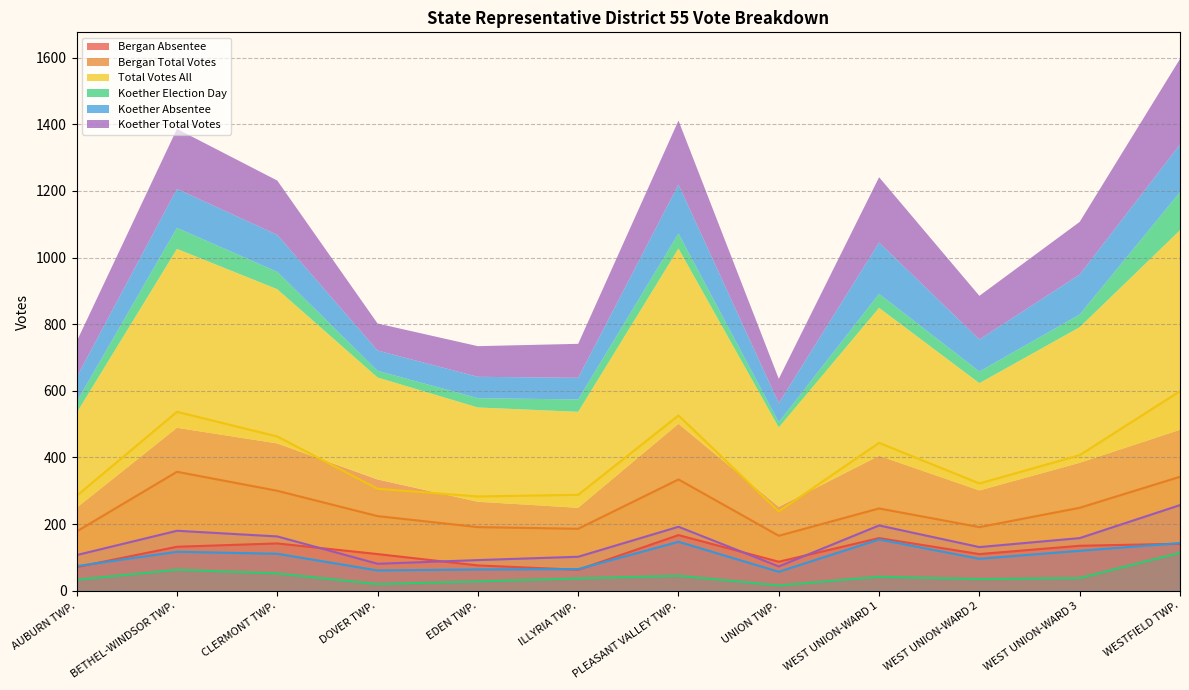

What are all the series names shown in the legend?

Bergan Absentee, Bergan Total Votes, Total Votes All, Koether Election Day, Koether Absentee, Koether Total Votes